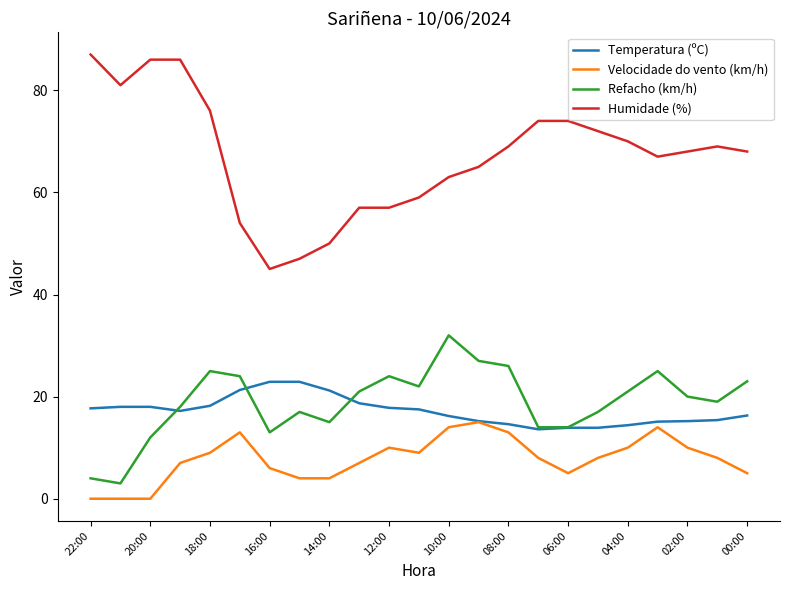

True or false: Humidade (%) and Velocidade do vento (km/h) cross at least once.

False